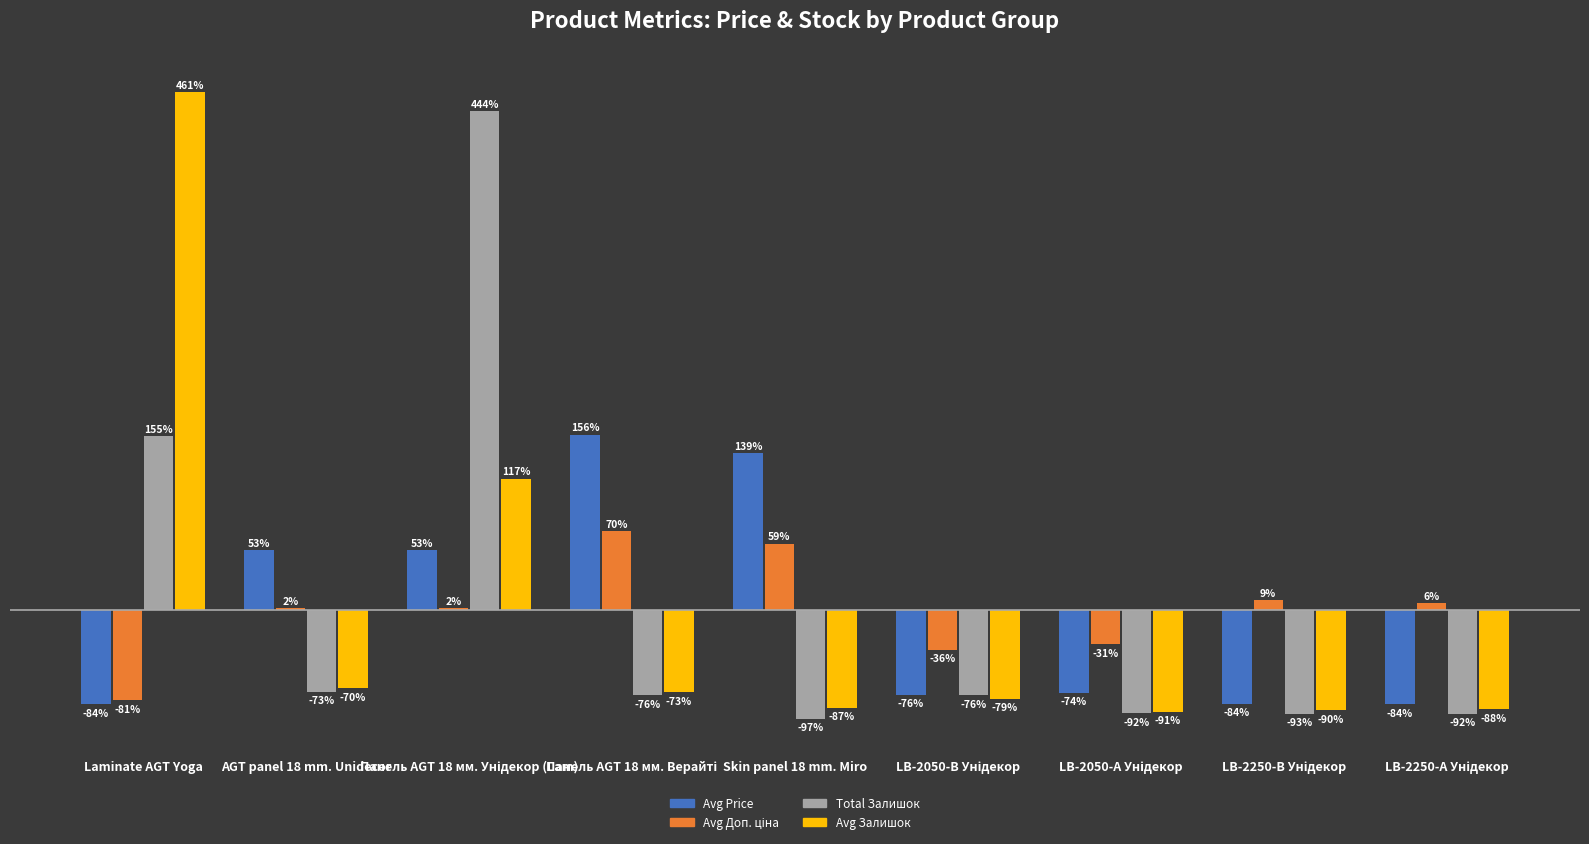

Between Laminate AGT Yoga and AGT panel 18 mm. Unidecor, which series saw the biggest shift?

Avg Залишок